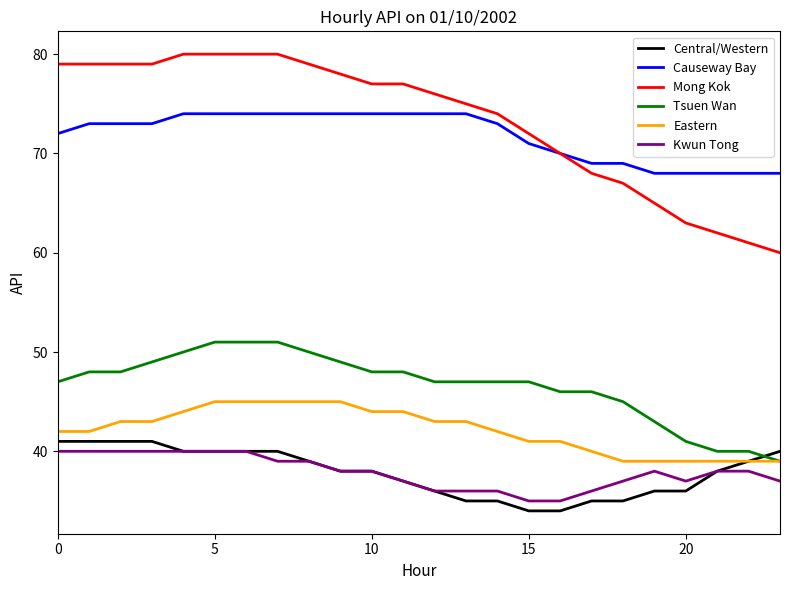

What is the maximum value shown in the chart?

80